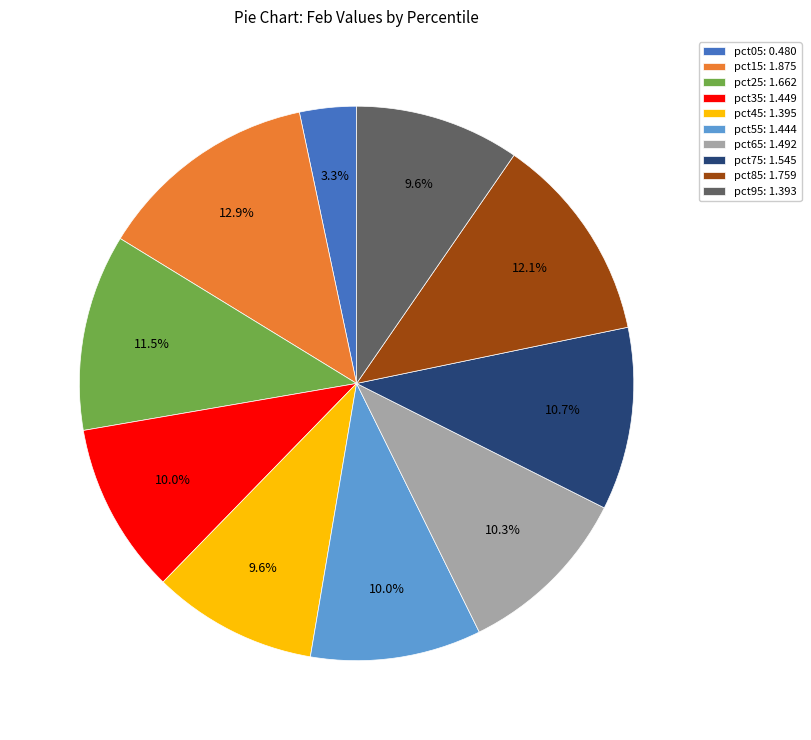

To the nearest percent, what portion does pct75 represent?

11%